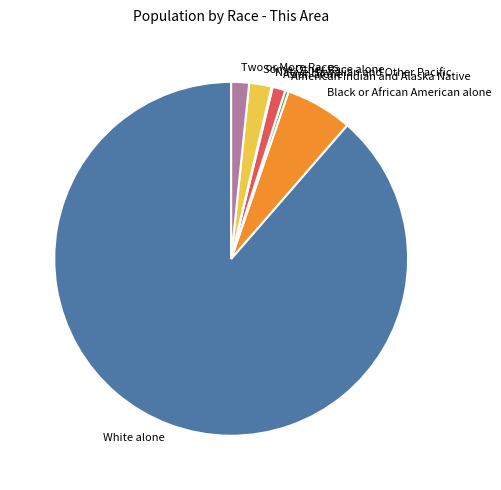

Which category accounts for the majority?

White alone